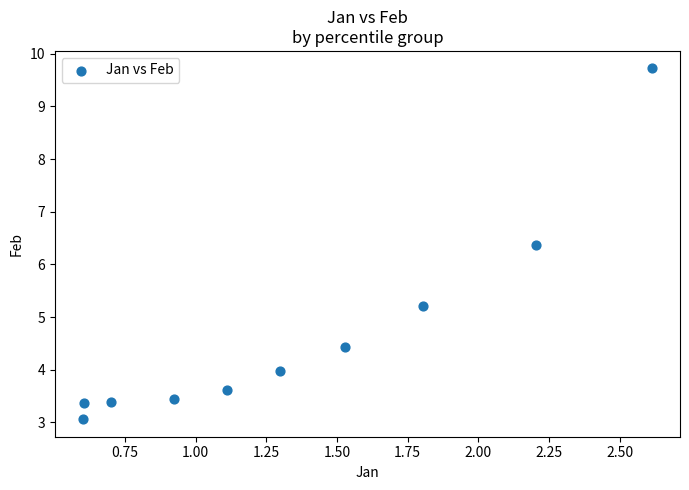

What is the average Y value?

4.7